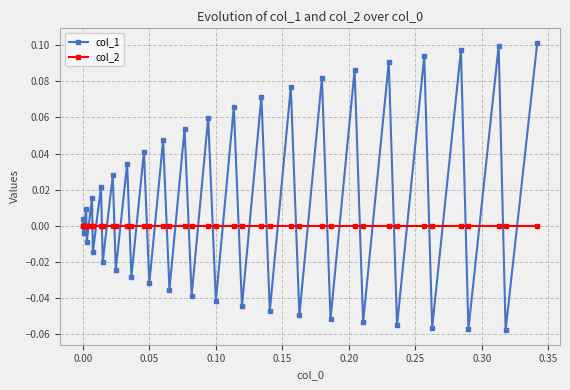

Which series has the largest total across all categories?

col_1